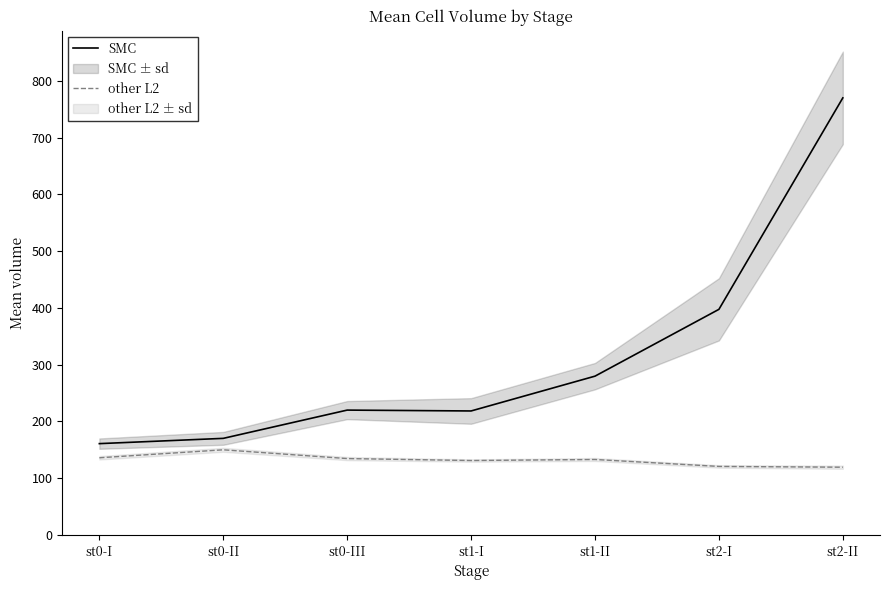

Does the chart display data point markers on the line(s)?

No